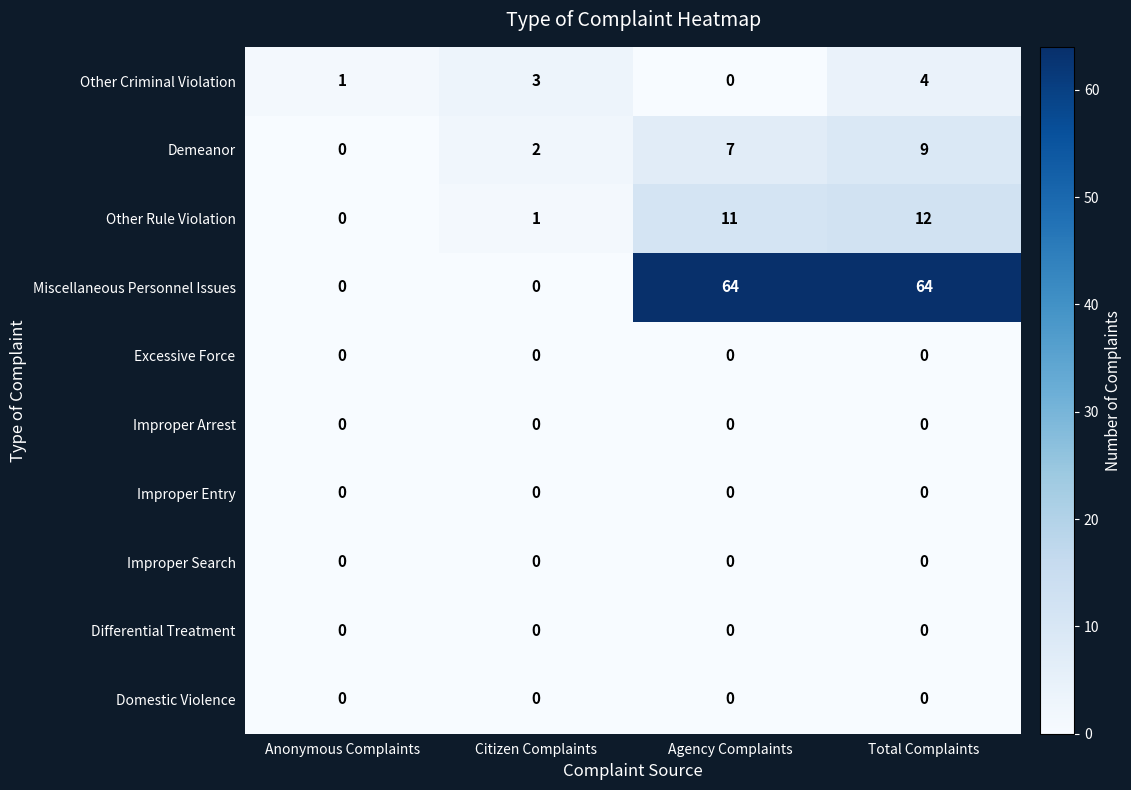

What is the difference between the highest and lowest values at Agency Complaints?

64